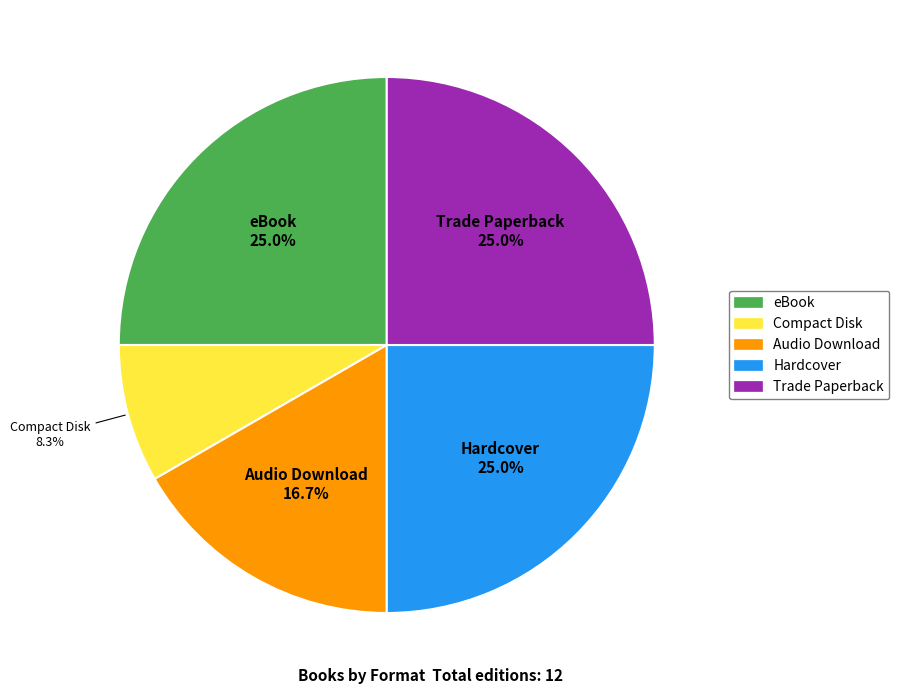

What is the ratio of the value at Trade Paperback to the value at Hardcover?

1.0